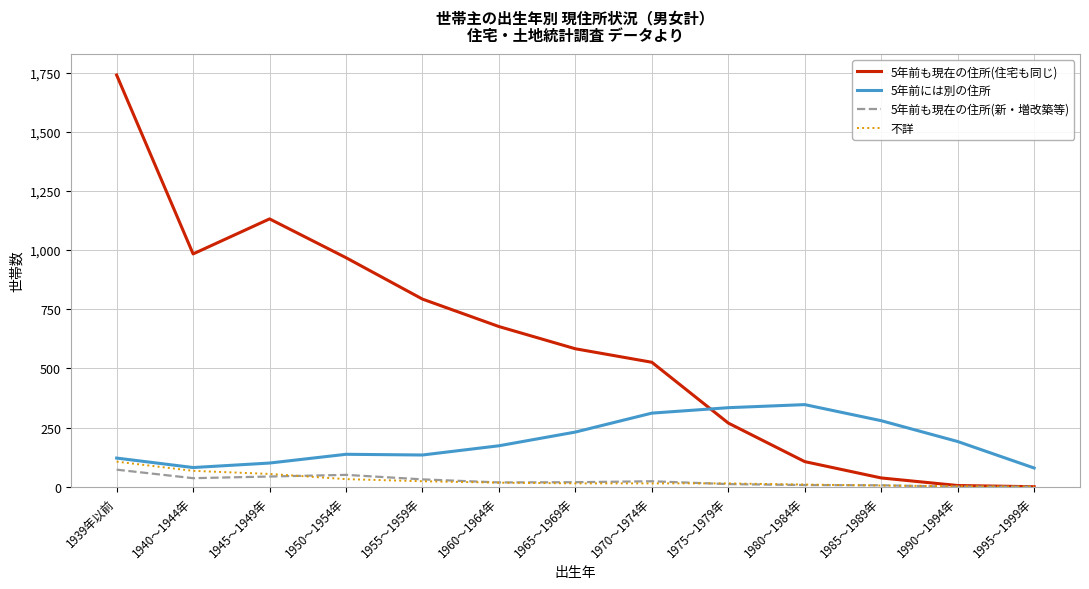

At which category is the sum across all series the highest?

1939年以前